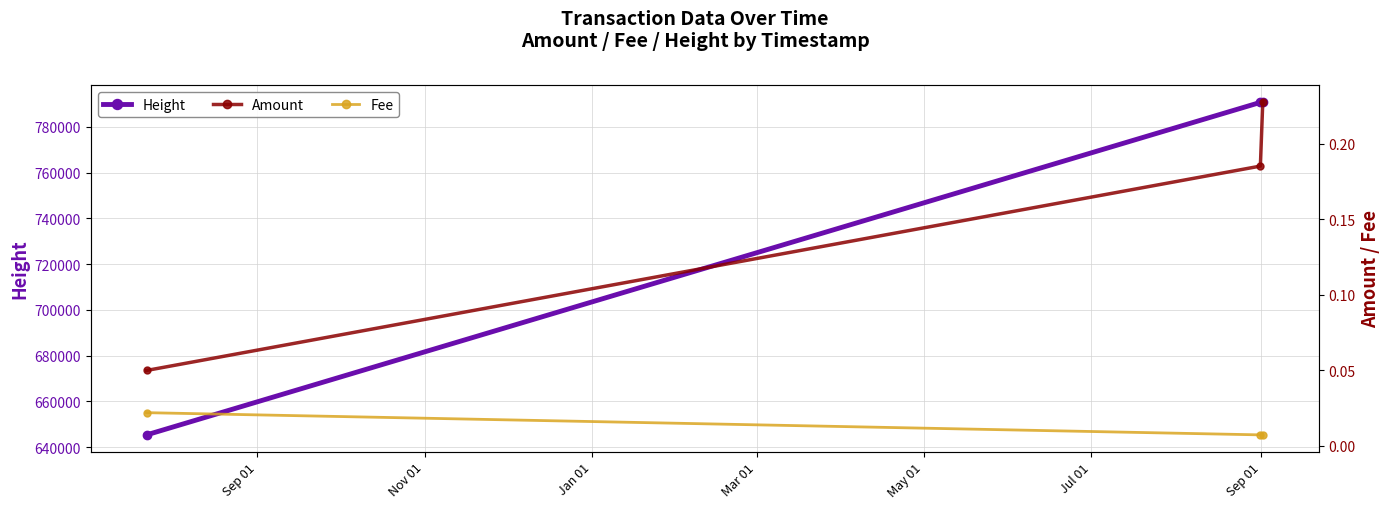

How many data points does each series have?

3